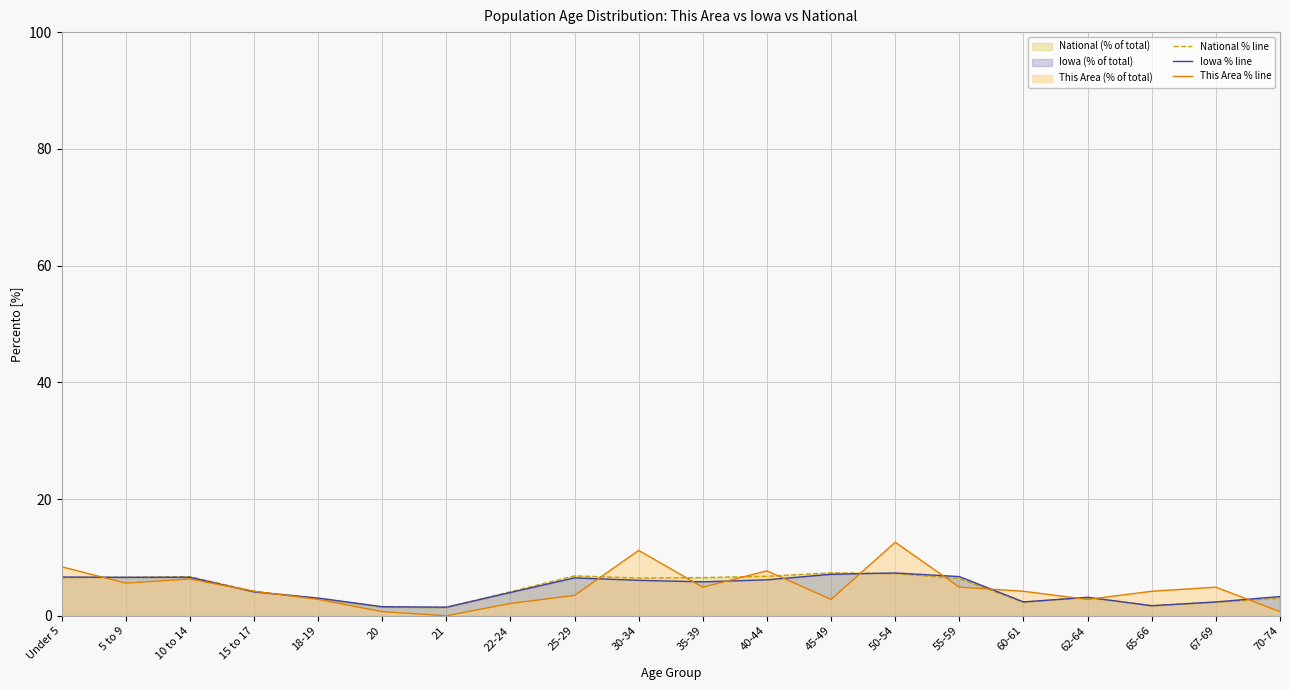

How many values in the Iowa % line series exceed 5?

10